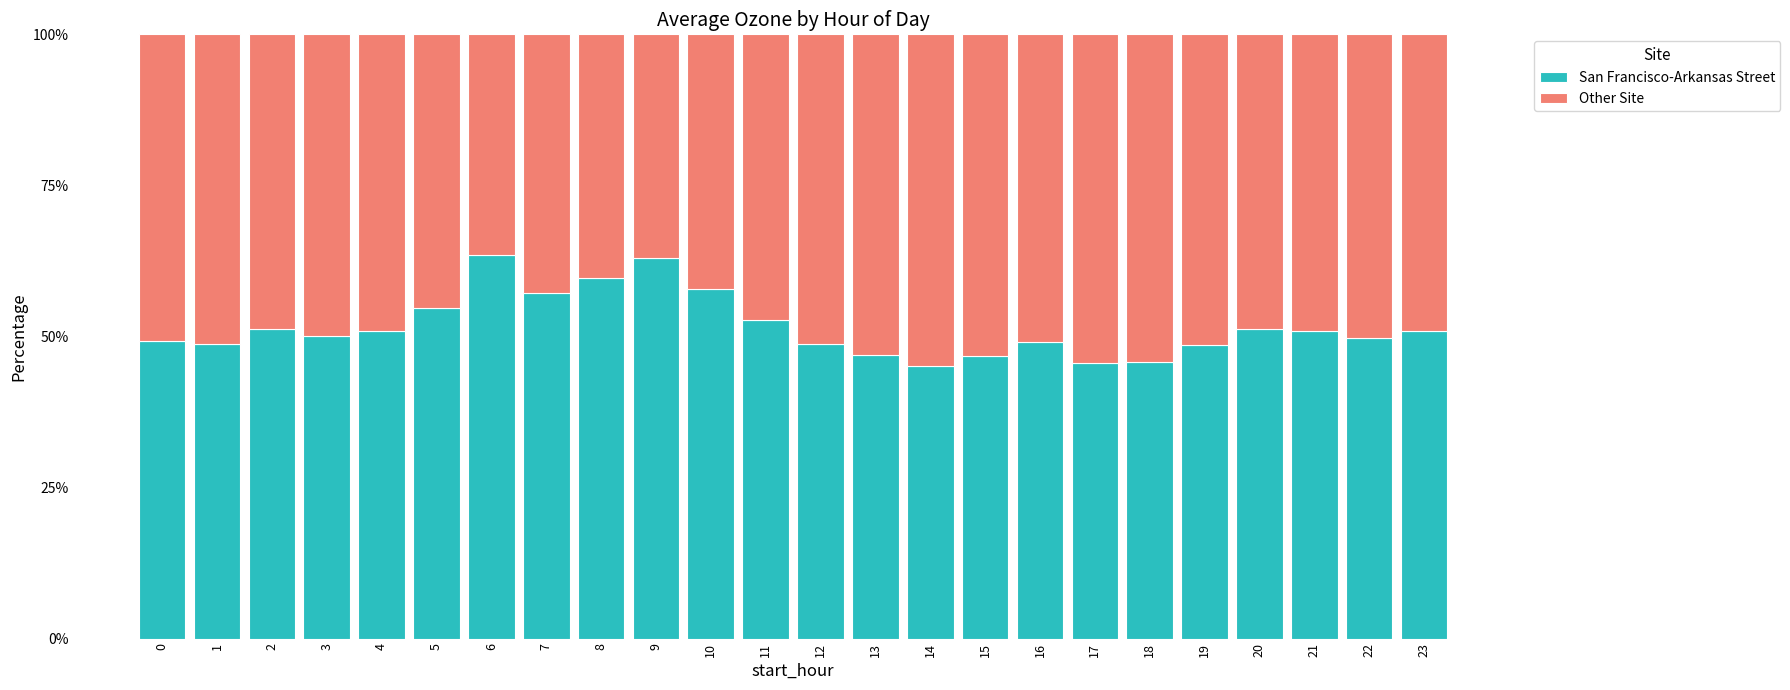

True or false: San Francisco-Arkansas Street has a value of 98.2 at 10.

False